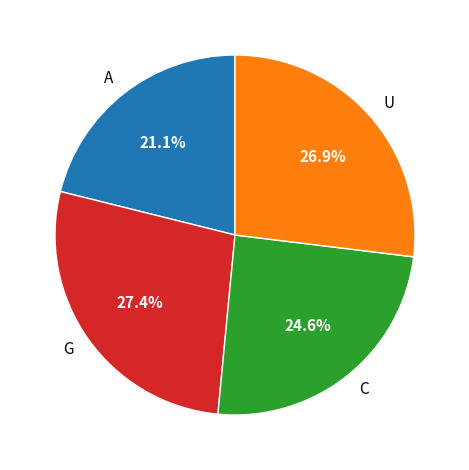

What is the ratio of the value at G to the value at U?

1.0